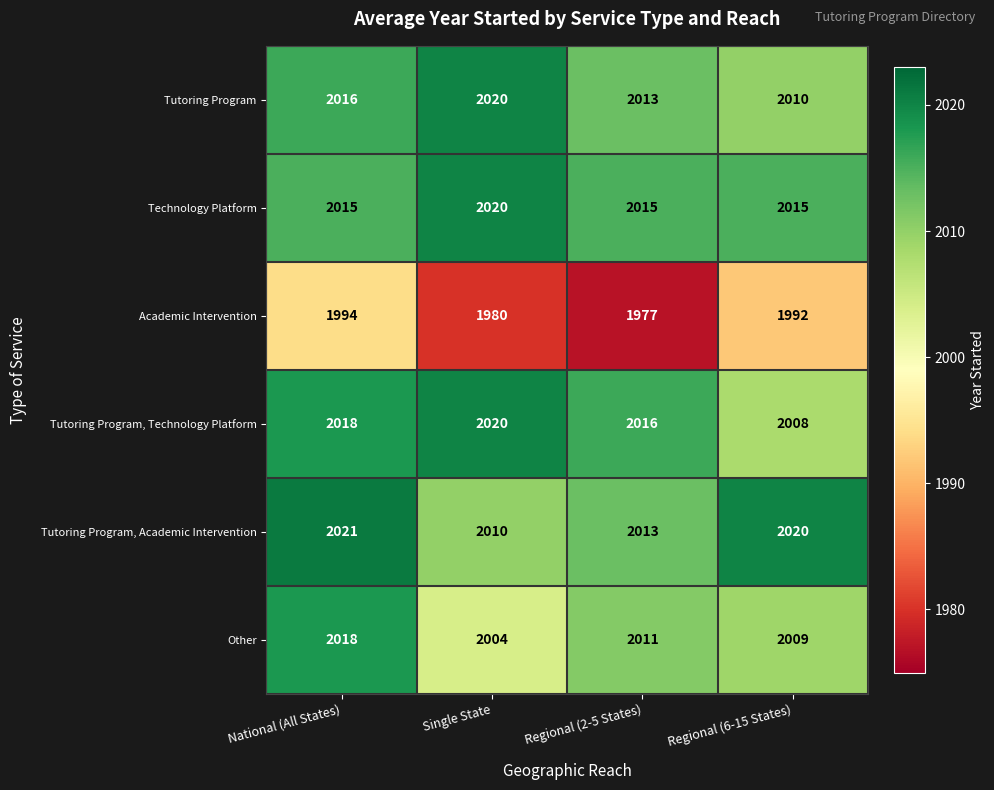

Which series has the widest spread of values?

Academic Intervention